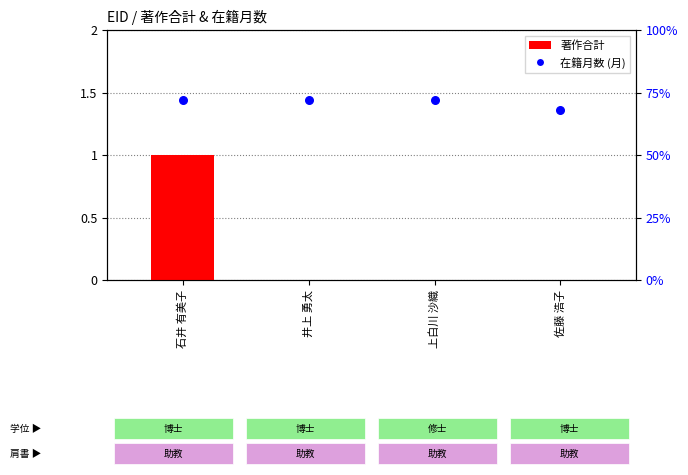

What are all the series names shown in the legend?

著作合計, 在籍月数